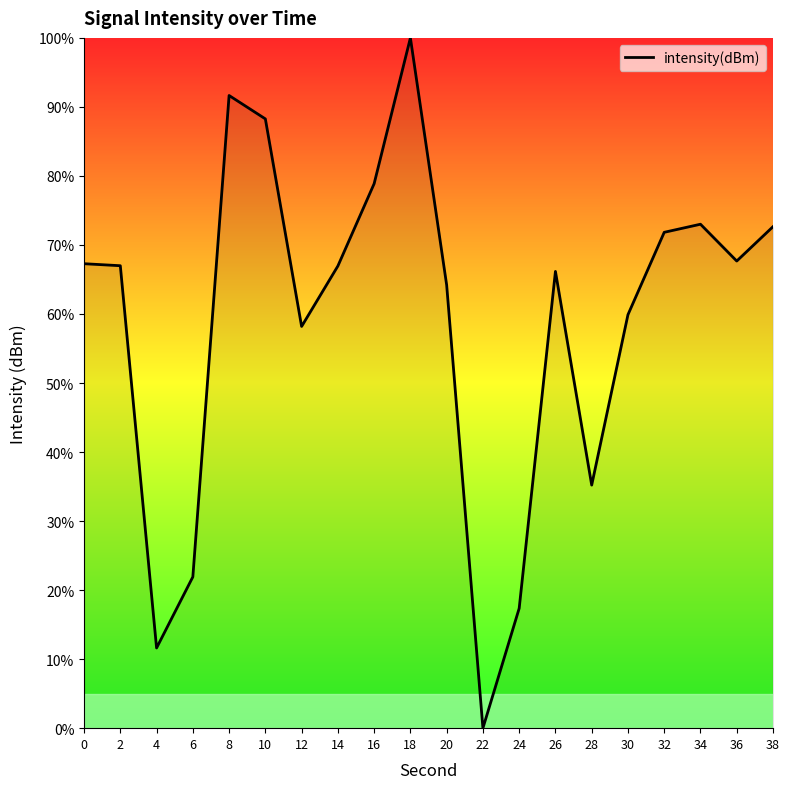

Between 10 and 2, which is larger?

10